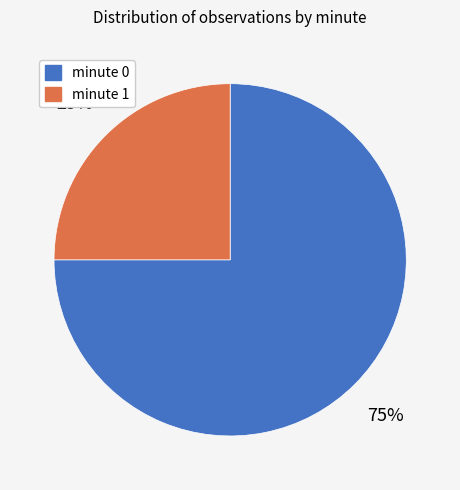

Does any single category account for the majority?

Yes